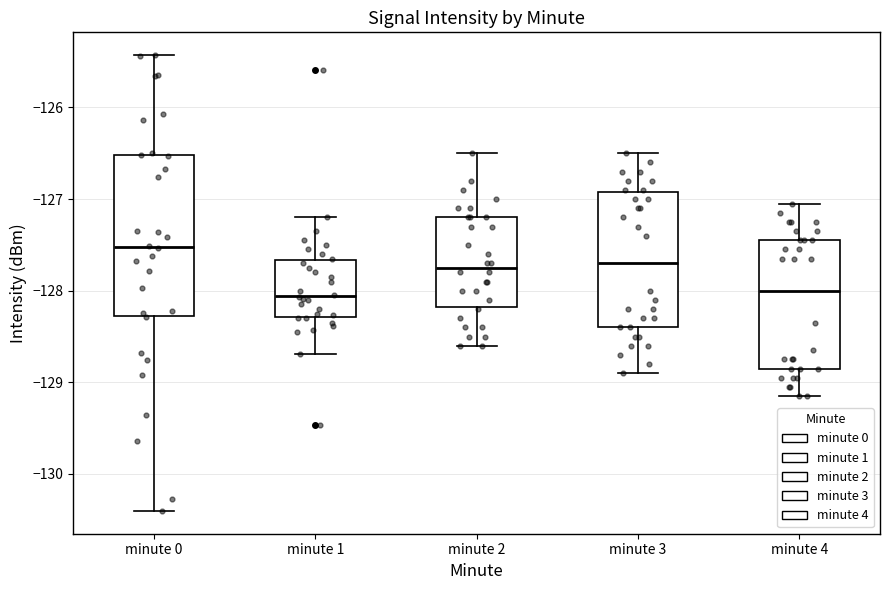

Reading left to right, read every box against the y-axis: the position of its median line, the range the box covers, and the ends of its whiskers. The values are not printed on the chart, so give them approximately, as read against the axis.

minute 0: median -127.5, box -128.3 to -126.5, whiskers -130.4 to -125.4
minute 1: median -128.1, box -128.3 to -127.7, whiskers -128.7 to -127.2
minute 2: median -127.7, box -128.2 to -127.2, whiskers -128.6 to -126.5
minute 3: median -127.7, box -128.4 to -126.9, whiskers -128.9 to -126.5
minute 4: median -128.0, box -128.8 to -127.4, whiskers -129.1 to -127.0